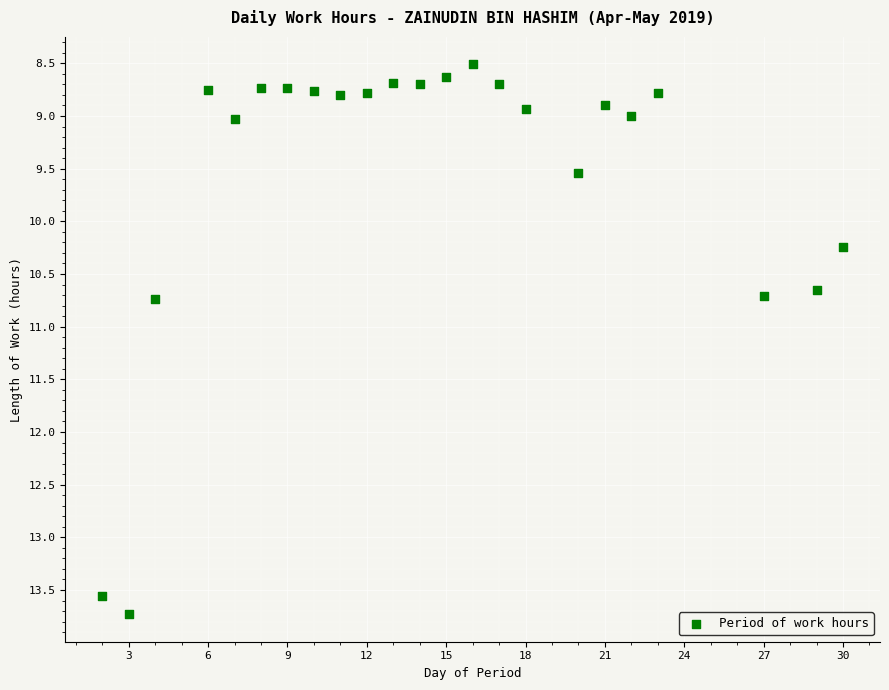

What is the range of X values (max minus min)?

28.0